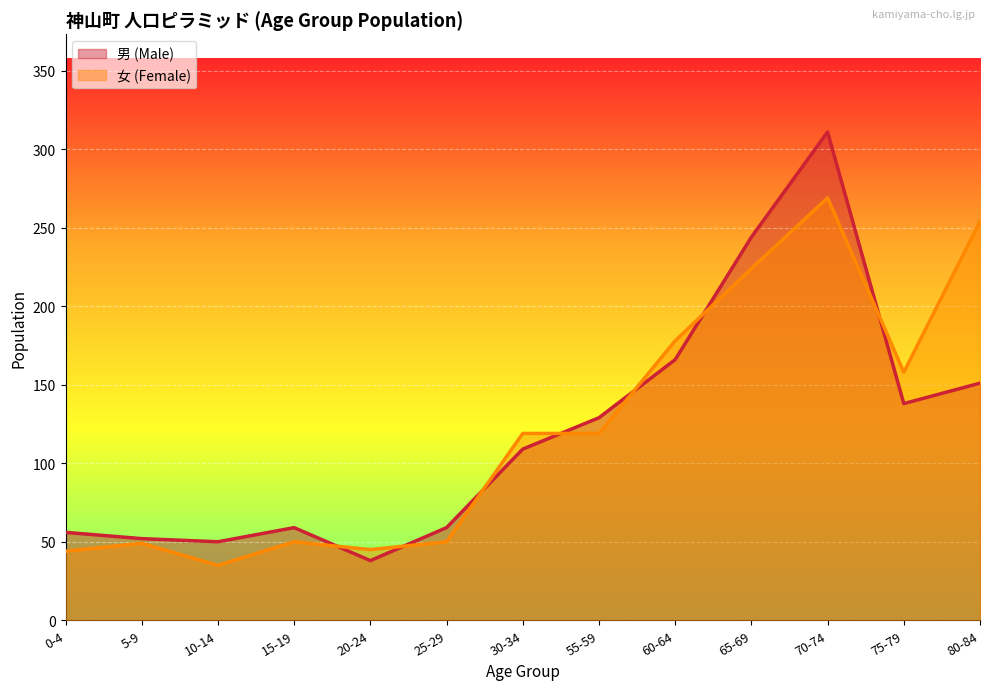

List the series in order of their peak value, lowest first.

女 (Female), 男 (Male)